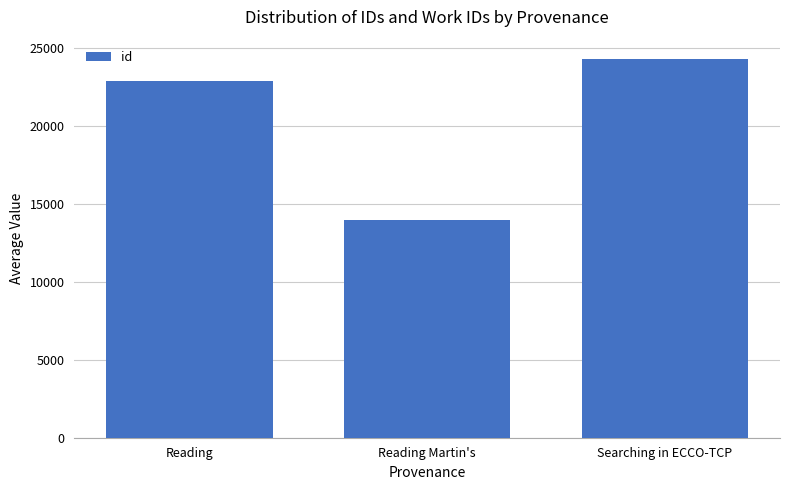

Approximately how many times larger is the value at Searching in ECCO-TCP compared to Reading Martin's?

1.7